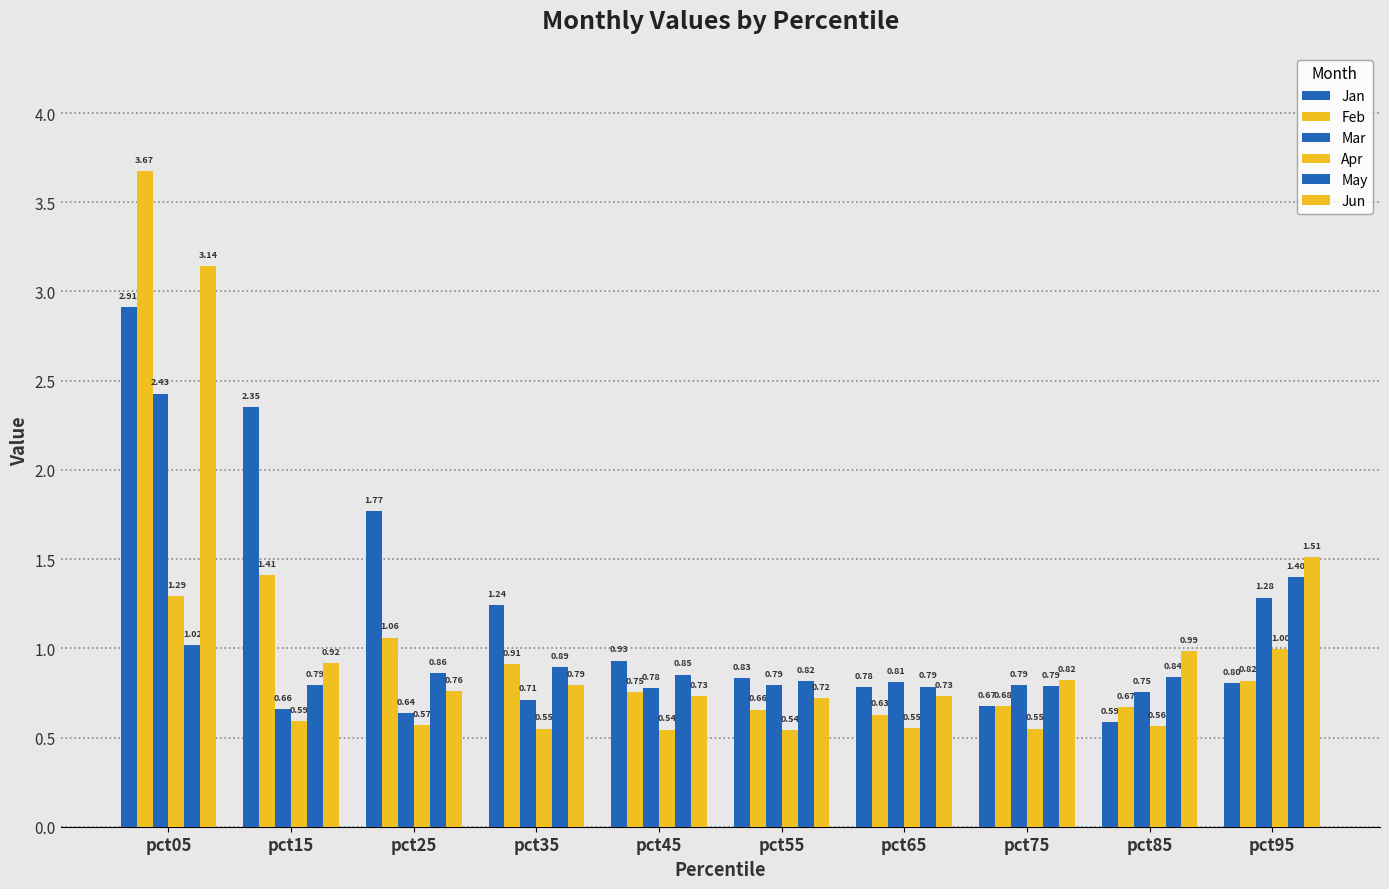

What is the total value across all series at pct35?

5.1